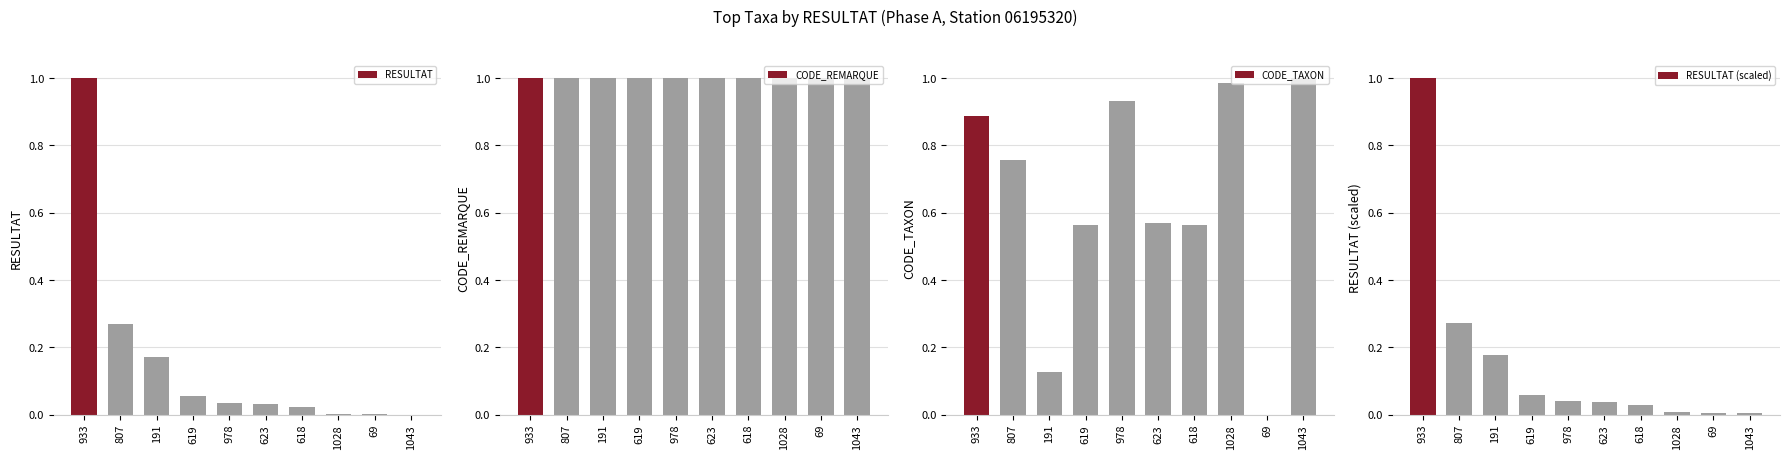

How many bars are there in each group?

4